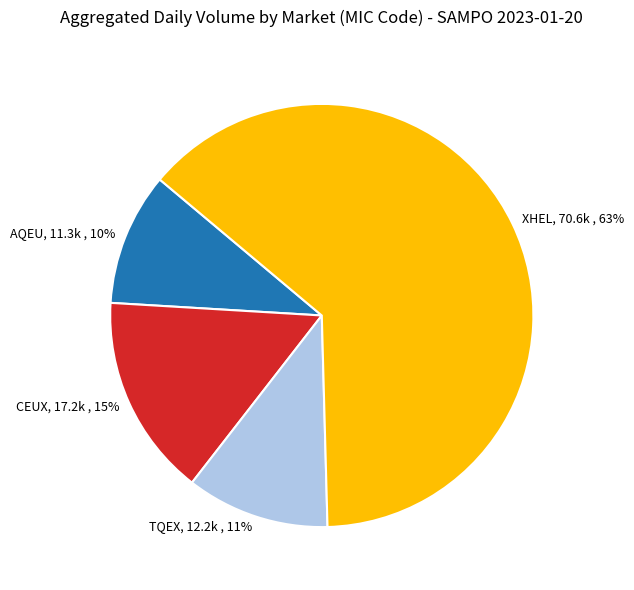

What percentage is the AQEU slice, to the nearest percent?

10%